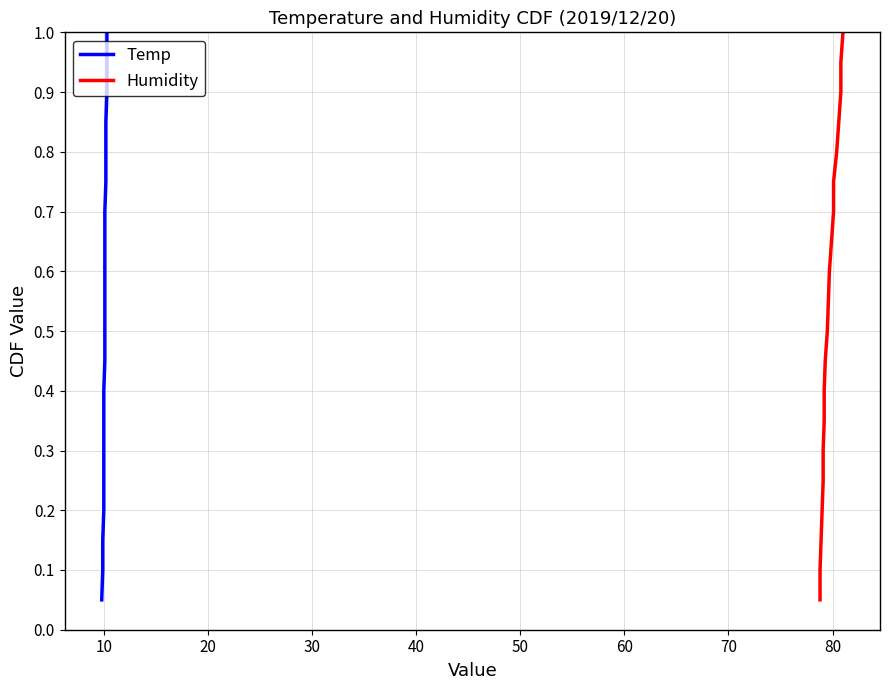

How many lines are shown in the chart?

2